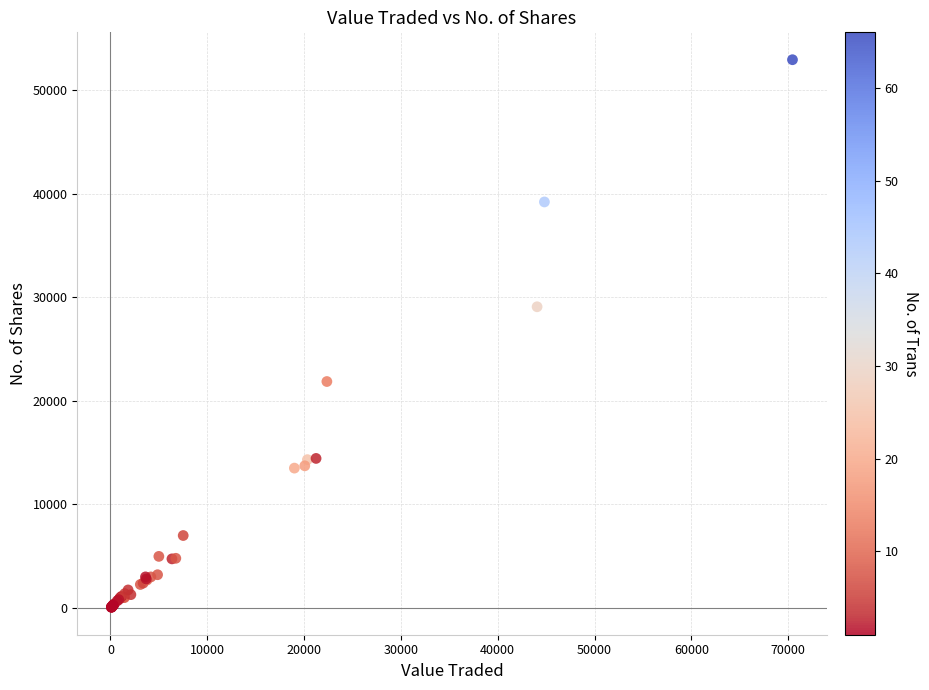

What Y value in the scatter plot is closest to 26509?

29094